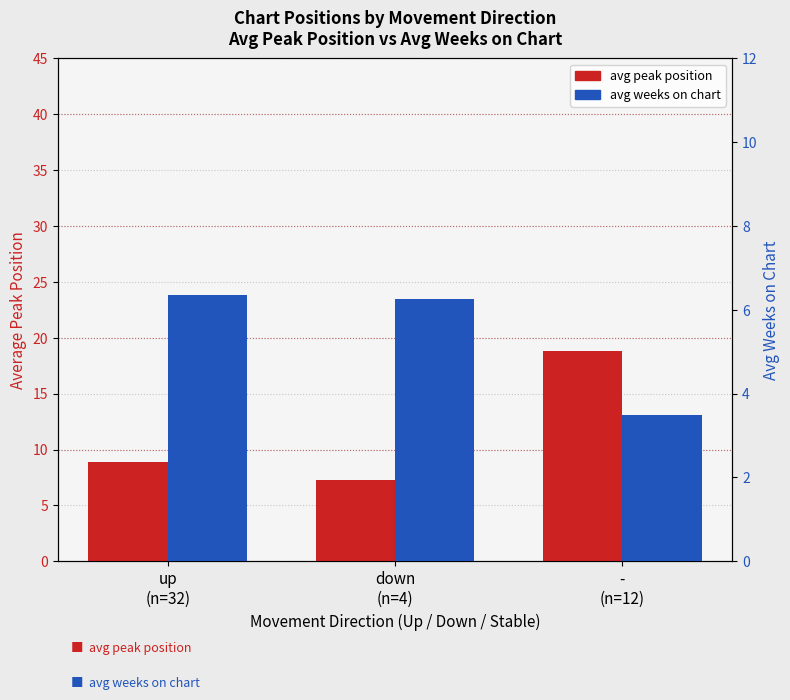

What is the label of the 2nd bar from the left?

down
(n=4)